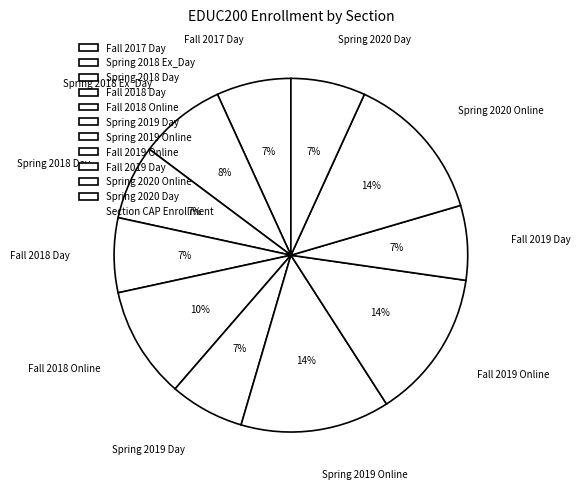

What percentage is the Fall 2019 Online slice, to the nearest percent?

14%